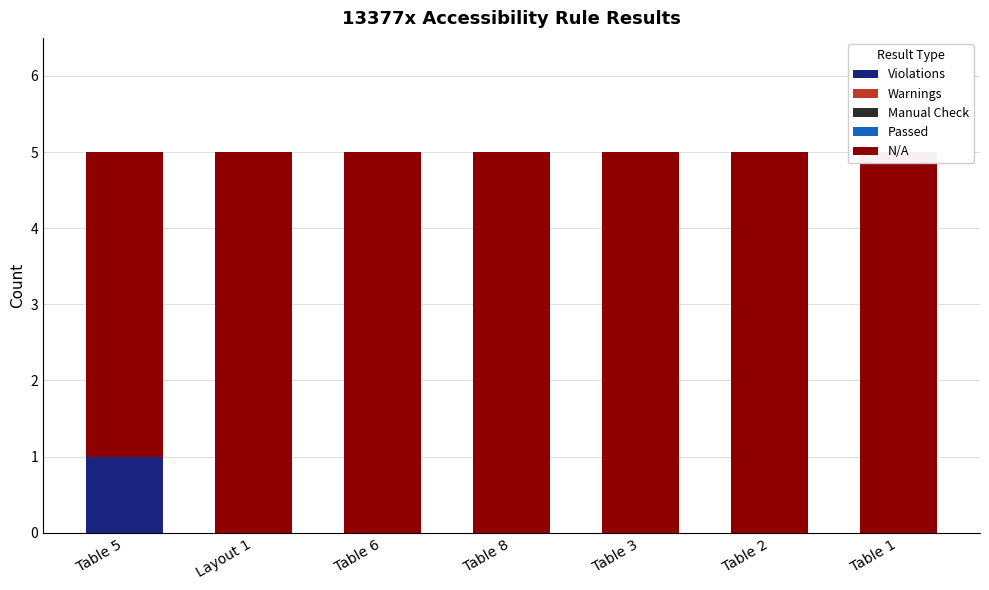

At which category does the chart reach its minimum across all series?

Layout 1